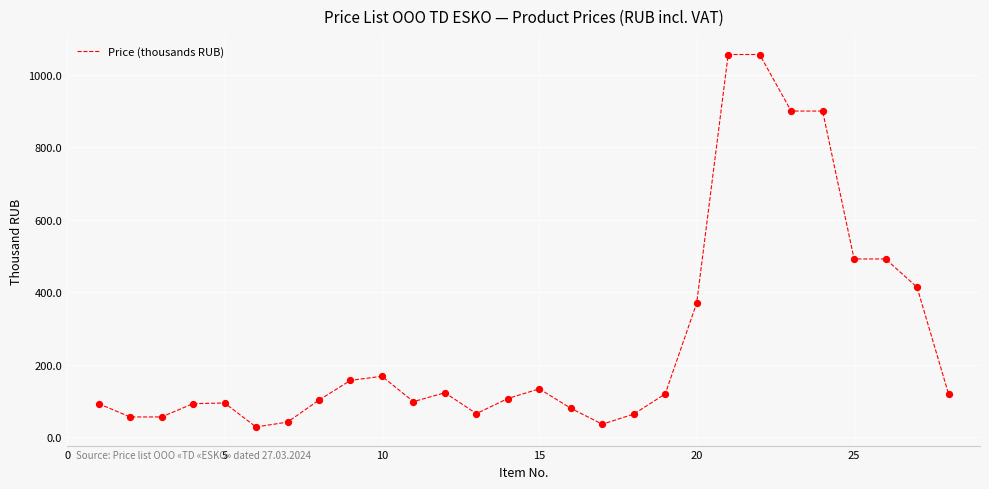

What is the difference between the maximum and minimum values?

1027.5